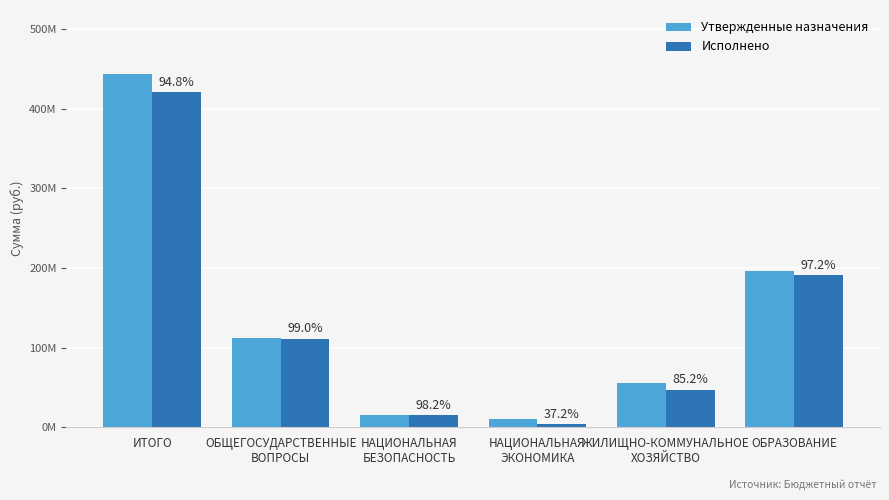

At which label does Исполнено reach its minimum?

НАЦИОНАЛЬНАЯ
ЭКОНОМИКА